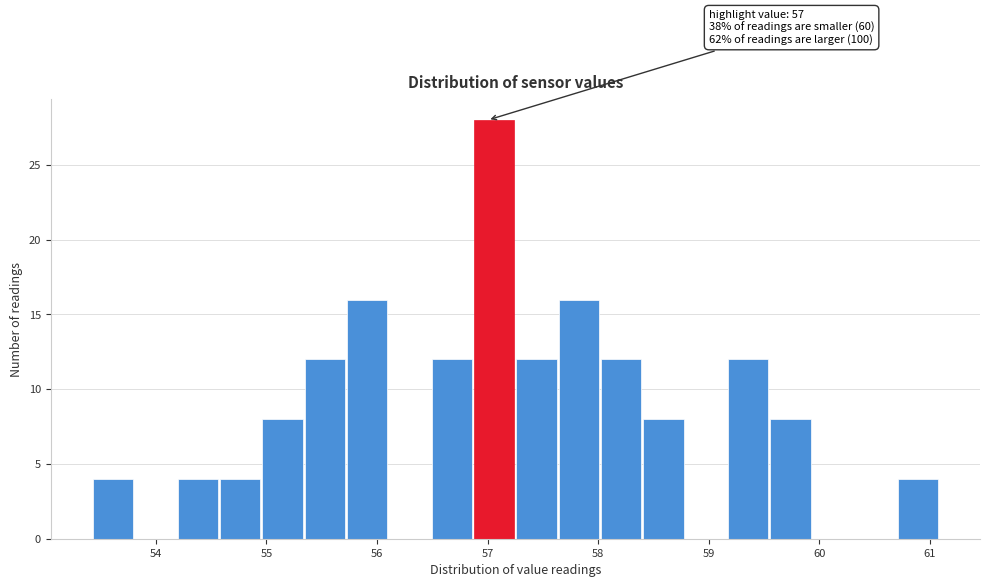

Around what value on the x-axis is the tallest bar? Give the approximate position of its centre, as read against the axis.

57.1